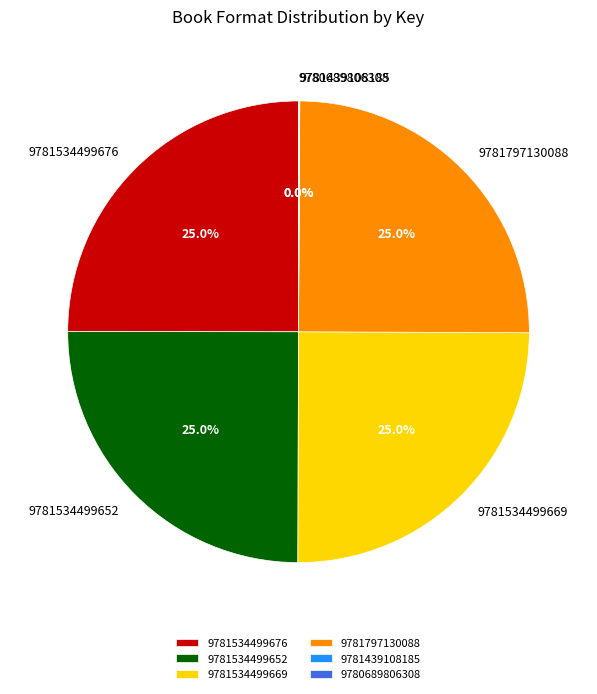

Approximately how many times larger is the value at 9781534499669 compared to 9781534499676?

1.0